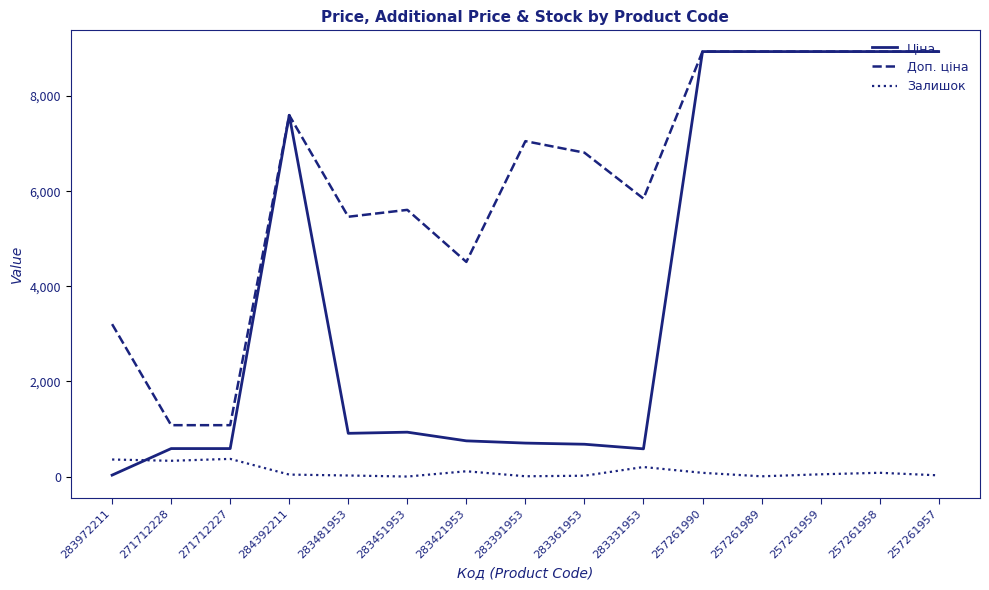

True or false: Залишок and Доп. ціна cross at least once.

False